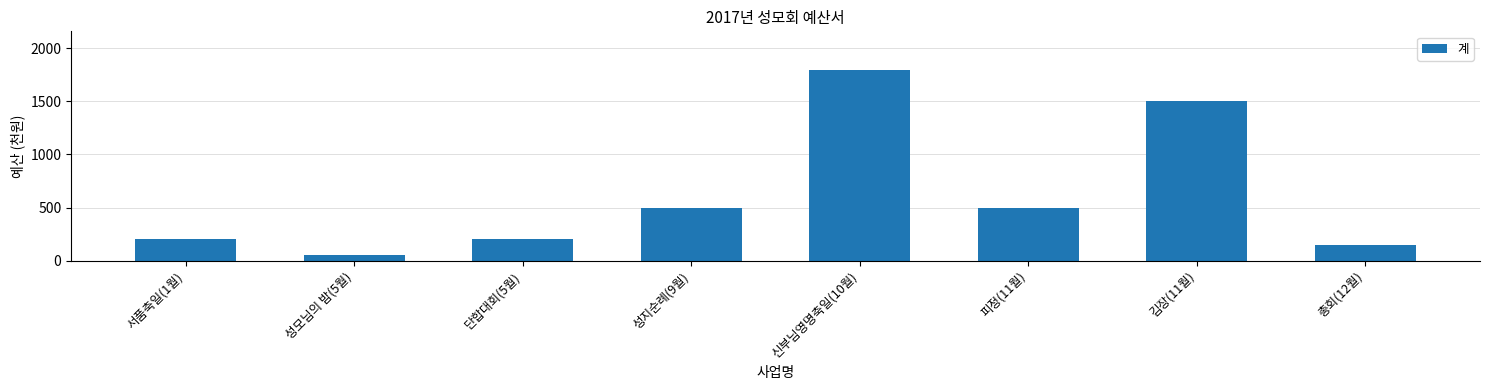

What is the change in value from 성지순례(9월) to 김장(11월)?

+1000